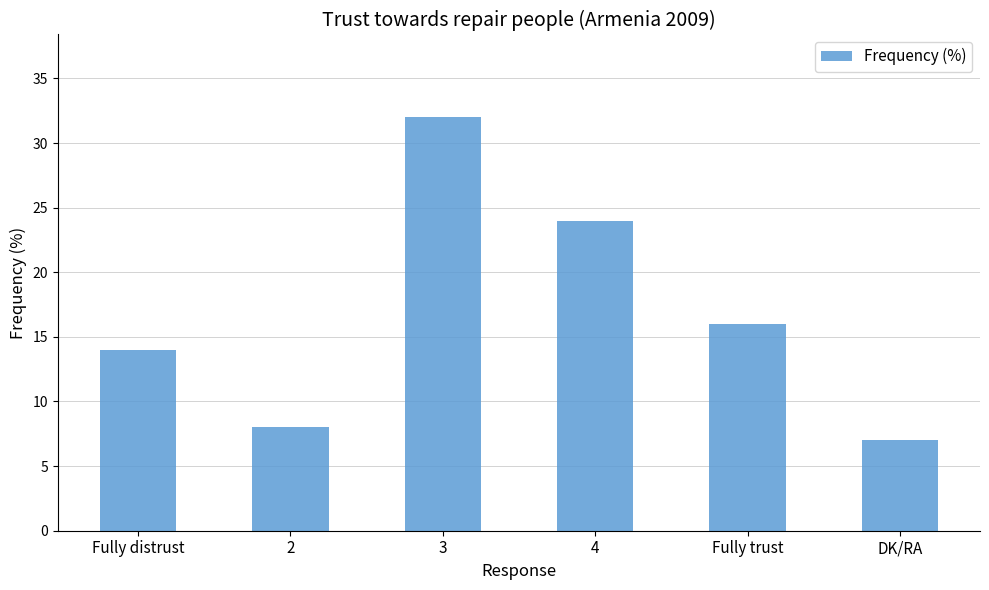

At which label is the value closest to 19?

Fully trust